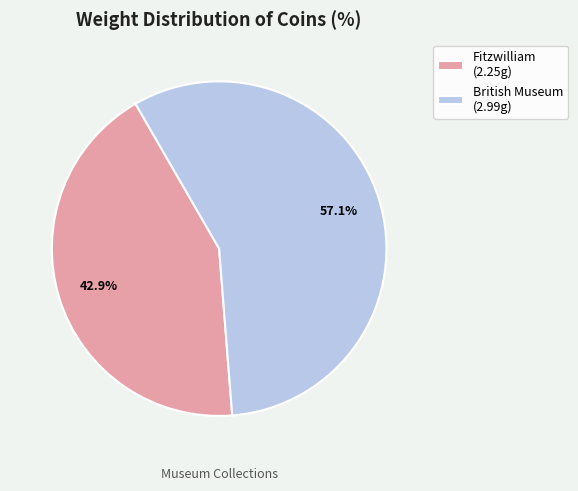

What is the ratio of the value at Fitzwilliam (2.25g) to the value at British Museum (2.99g)?

0.8